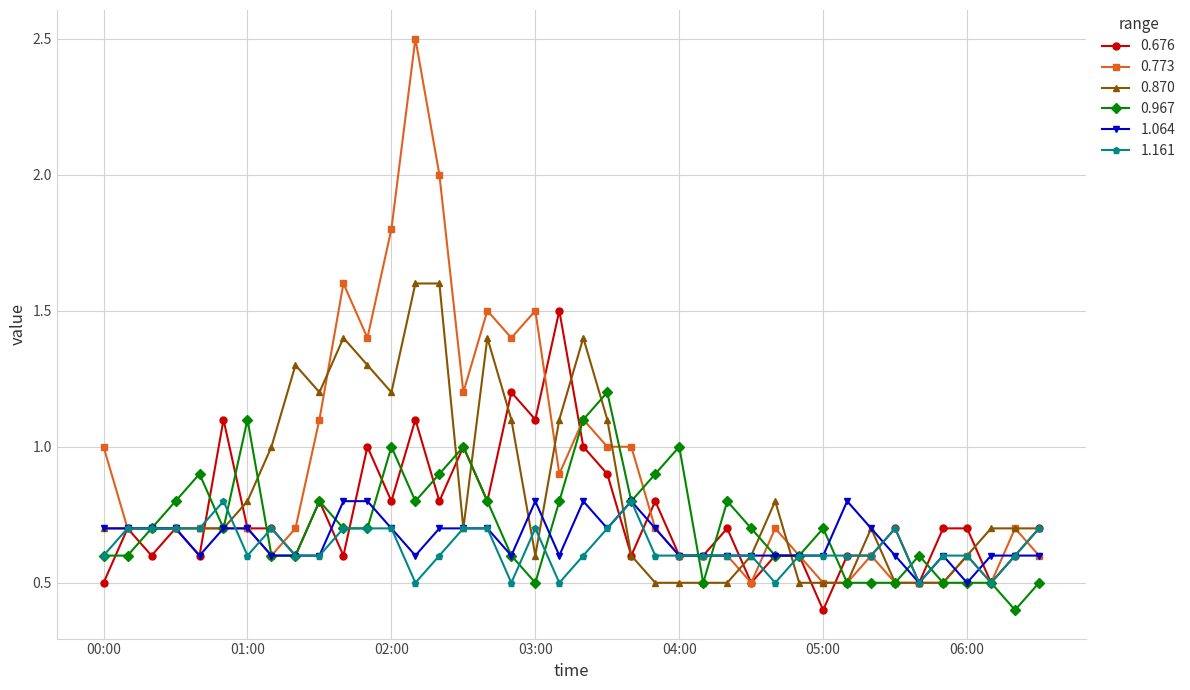

What is the value of the 0.870 point at the 29th from the left?

0.8